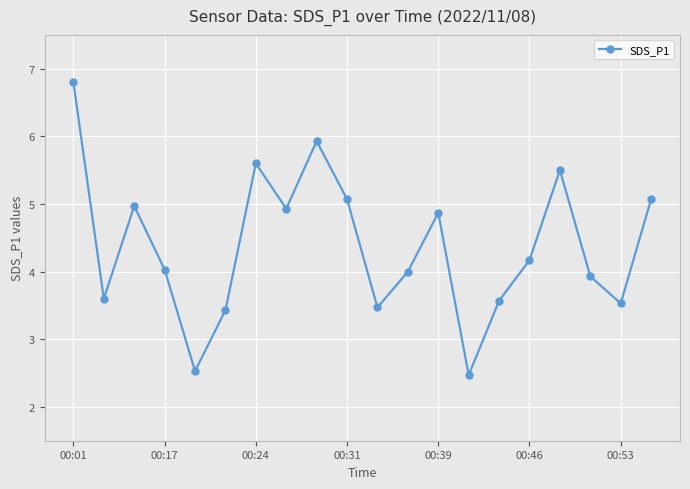

What is the minimum value shown in the chart?

2.5